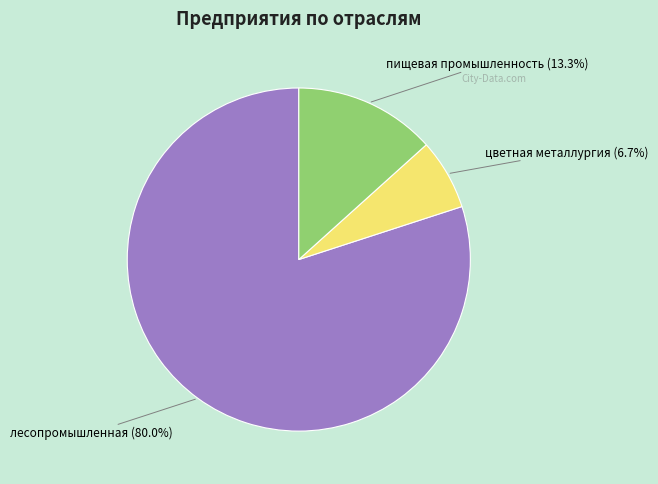

Count the number of slices in the pie.

3